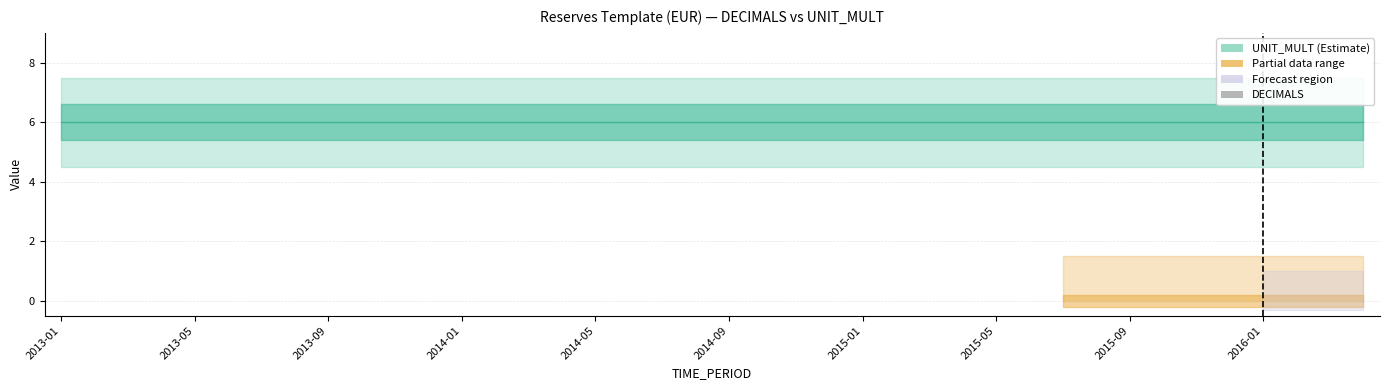

Between 22 and 35, which series saw the biggest shift?

UNIT_MULT